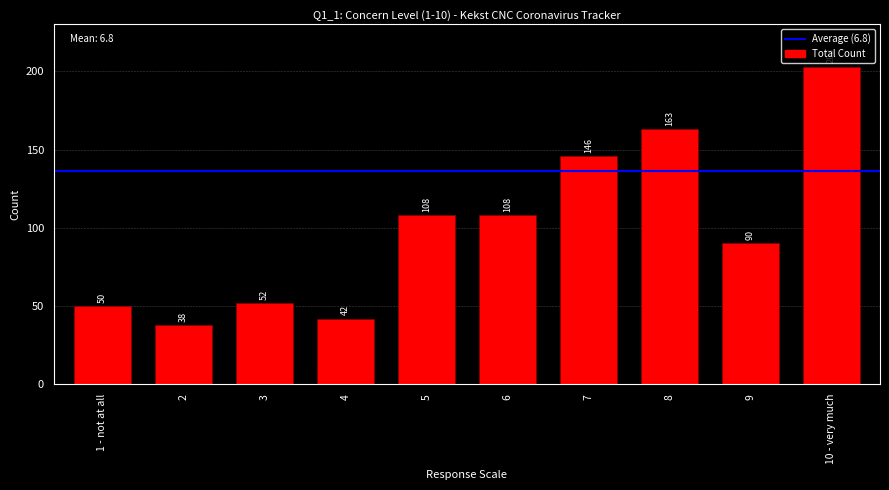

What is the sum of the values at 2 and 10 - very much?

241